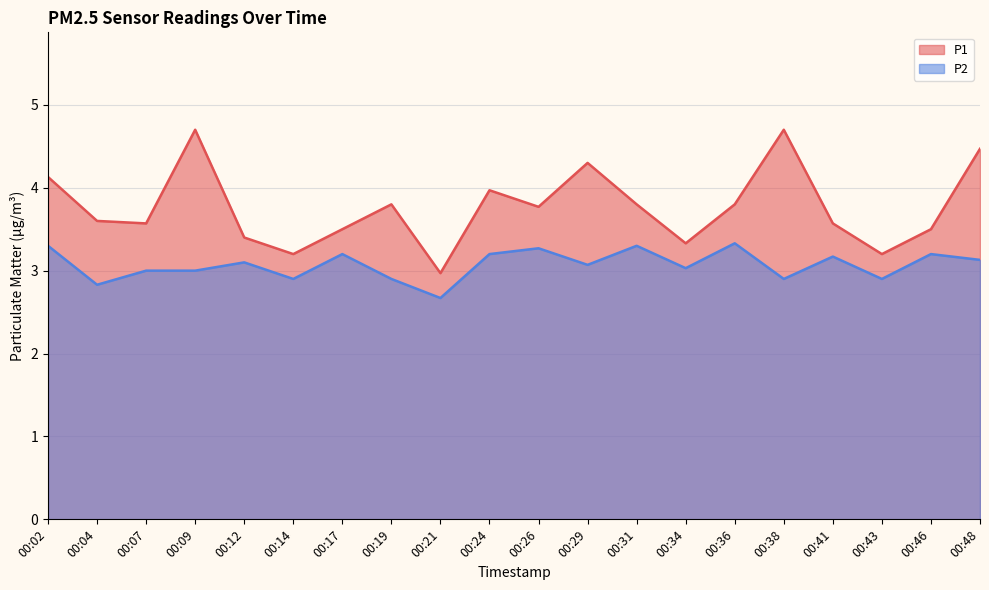

What are all the series names shown in the legend?

P1, P2